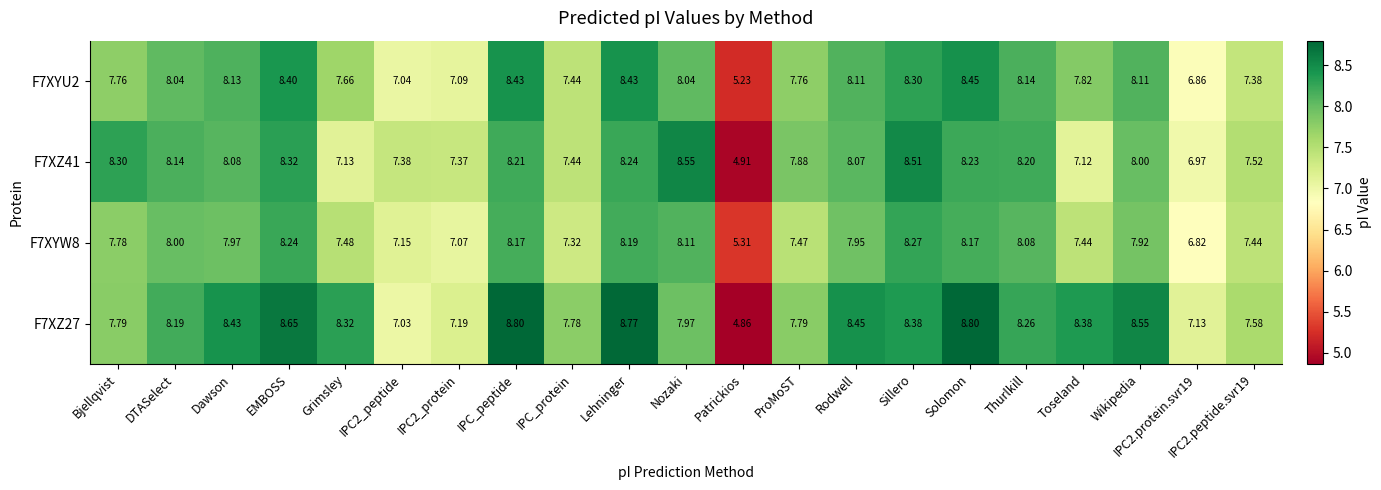

Is the value of F7XYW8 at Wikipedia greater than the value of F7XZ27 at Rodwell?

No